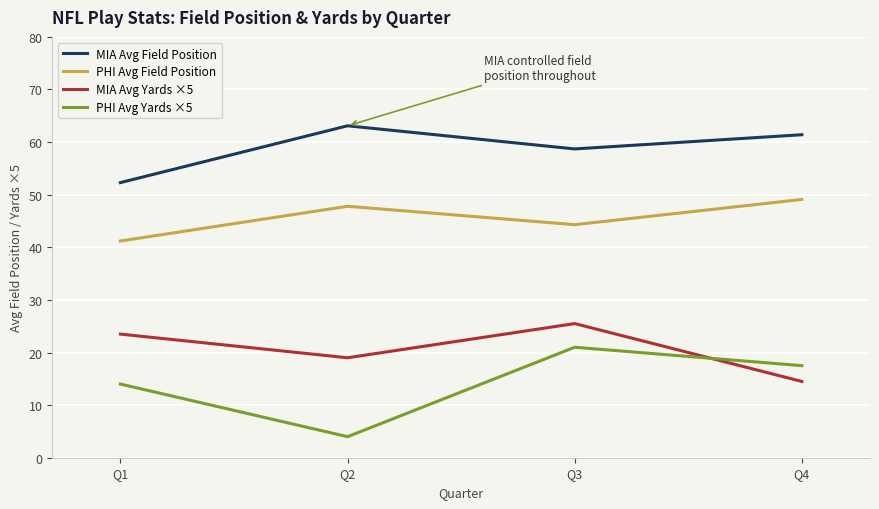

List the labels in order of PHI Avg Field Position value, largest first.

Q4, Q2, Q3, Q1